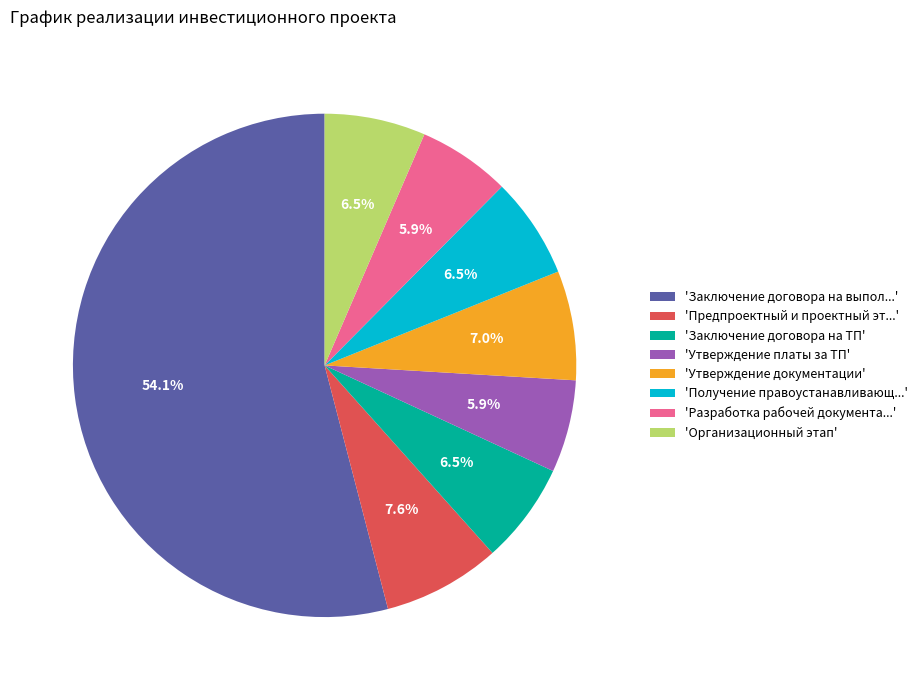

What is the largest slice in the pie chart?

'Заключение договора на выпол...'